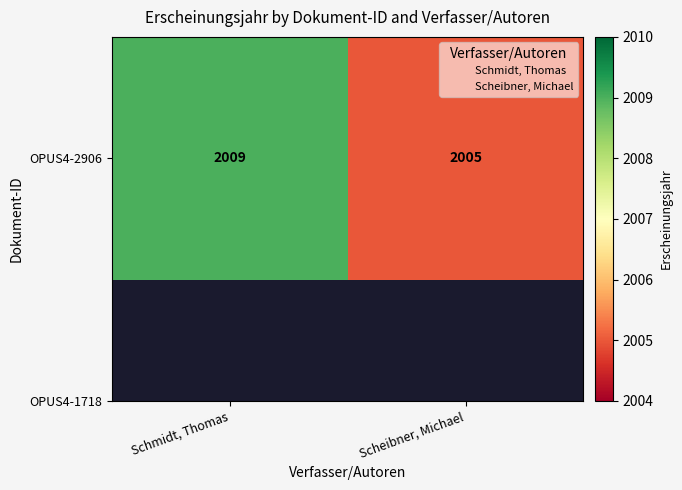

The chart shows a value of 916 at Schmidt, Thomas. True or false?

False